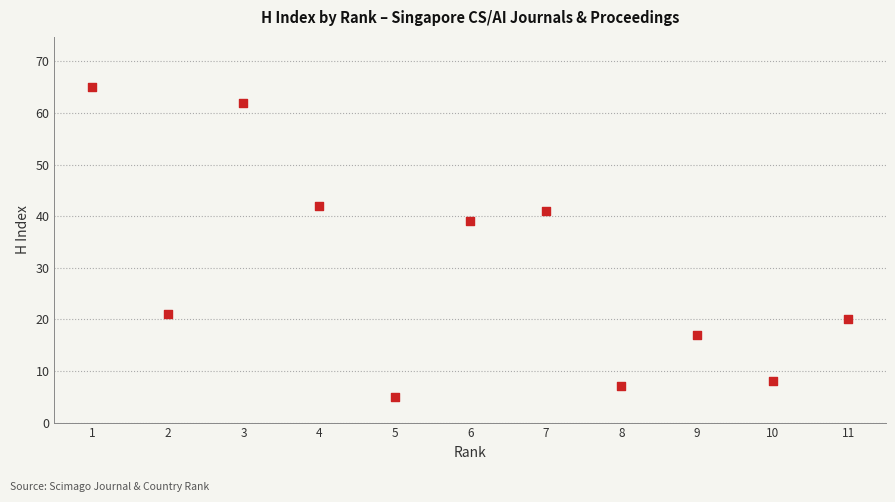

What Y value in the scatter plot is closest to 35?

39